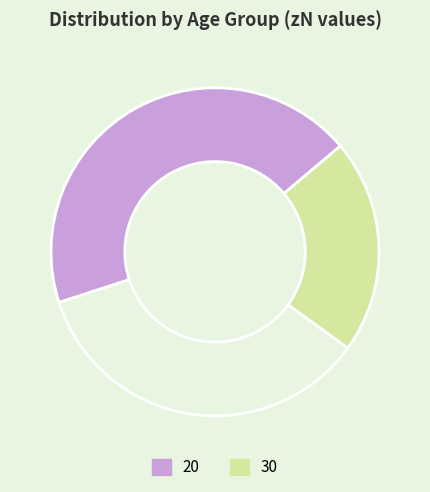

Is there any slice that represents more than half of the pie?

No